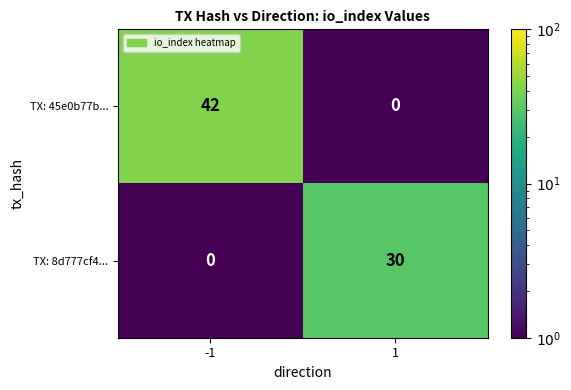

At -1, list the series in order from smallest to largest.

TX: 8d777cf4..., TX: 45e0b77b...